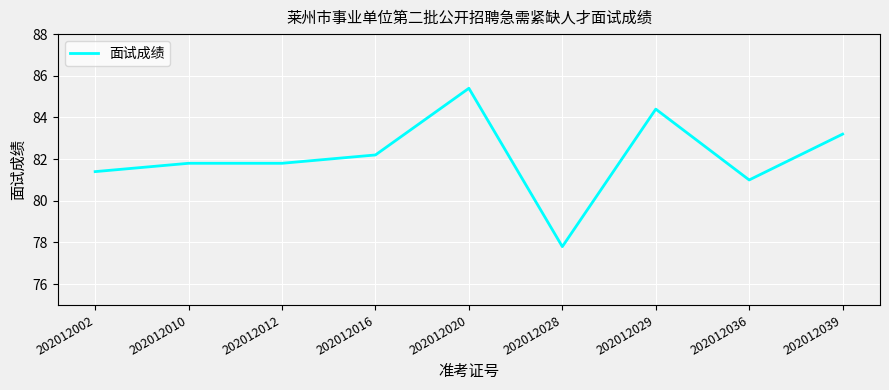

What is the average value?

82.1